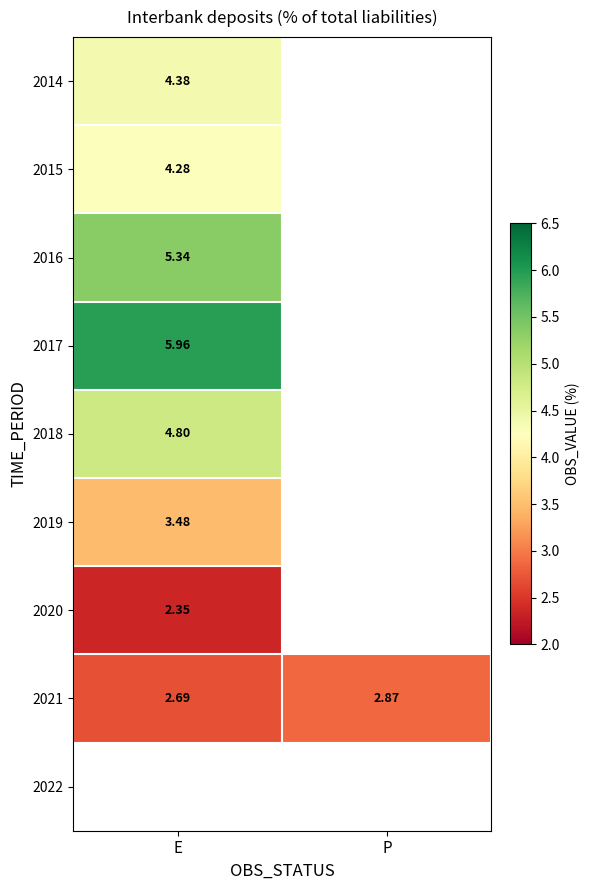

Which category has the lowest value in the 2021 series?

E